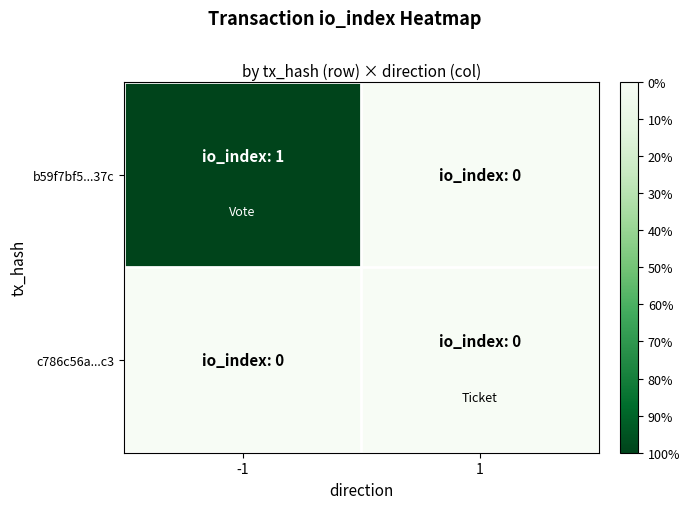

How many data points does each series have?

2